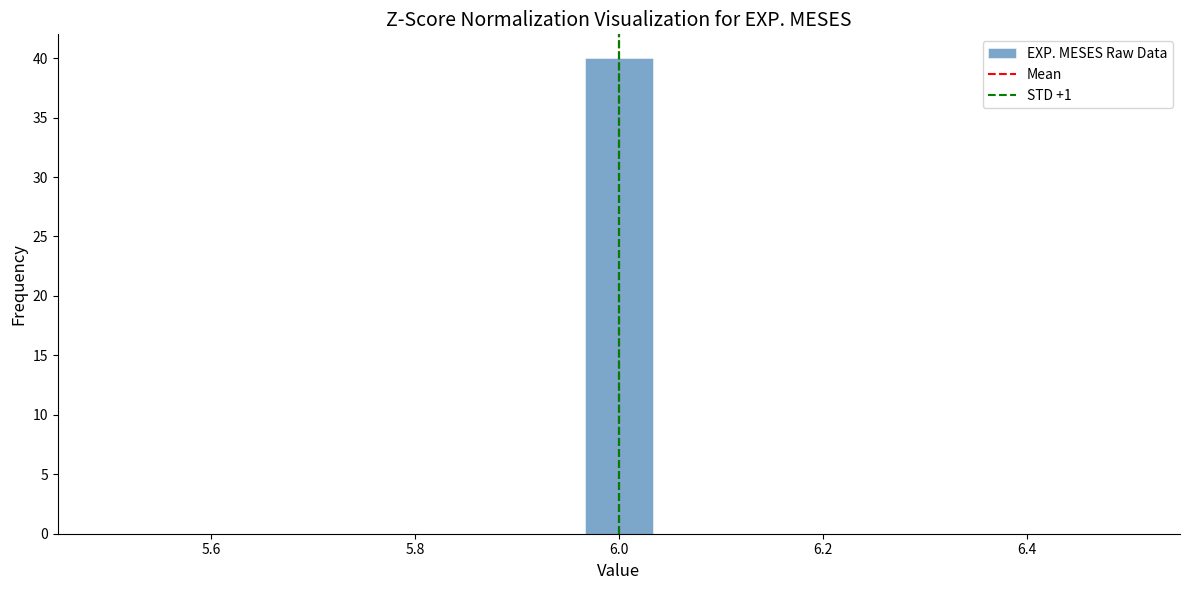

Around what value on the x-axis is the tallest bar? Give the approximate position of its centre, as read against the axis.

6.00